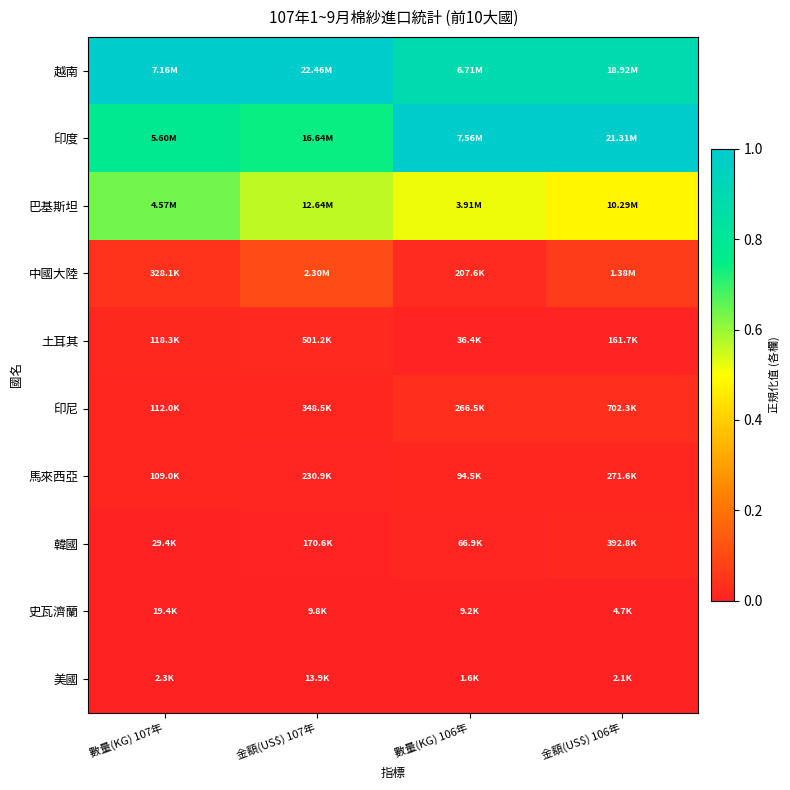

Which series has the largest total across all categories?

越南